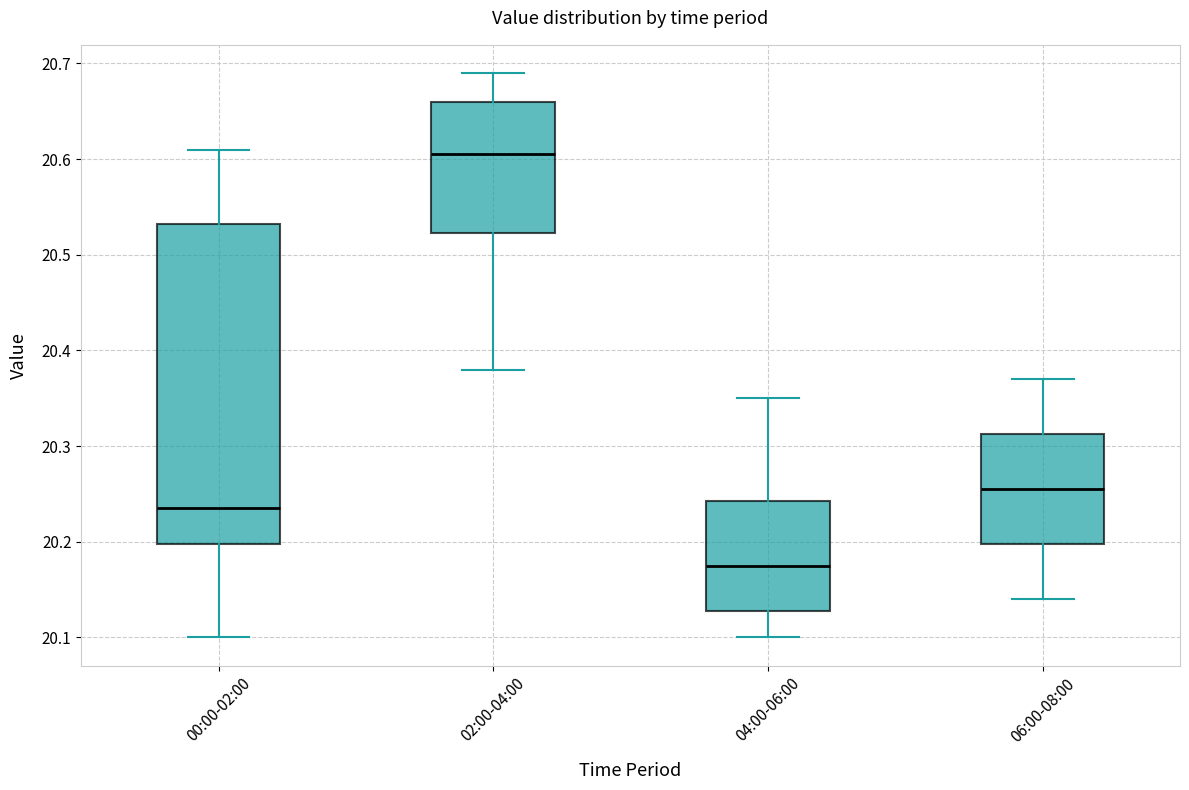

Which box's median line is the highest?

02:00-04:00